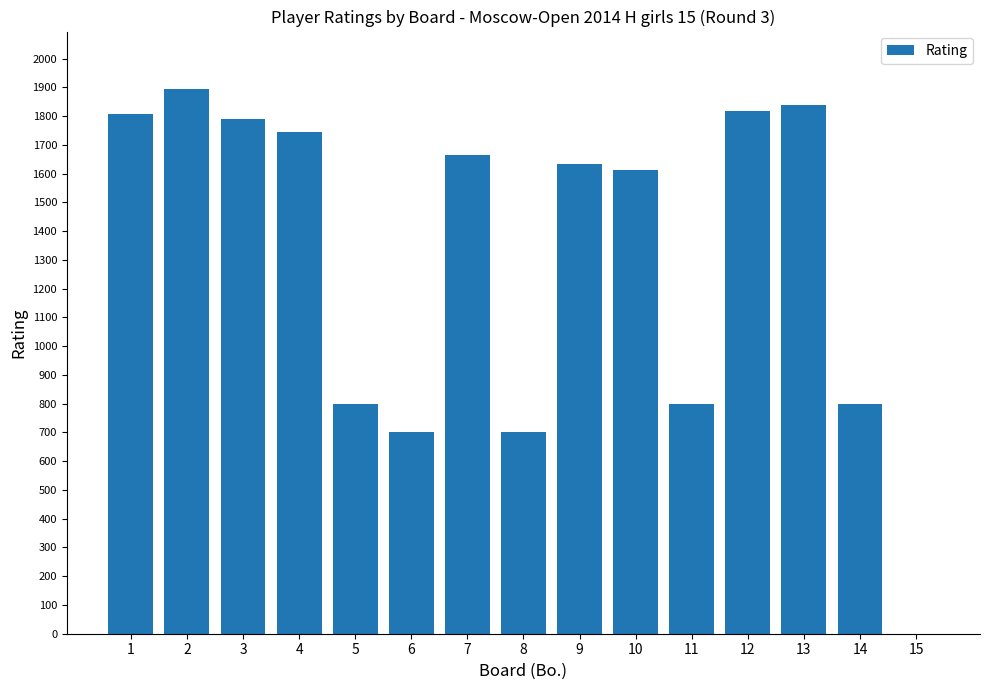

What is the sum of the values at 4 and 12?

3564